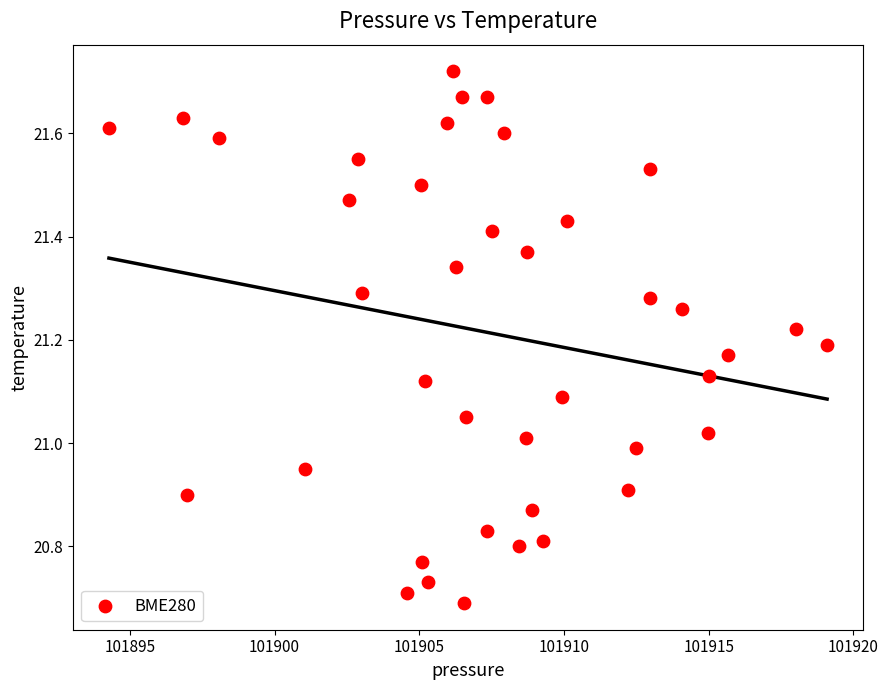

What is the range of X values (max minus min)?

24.8